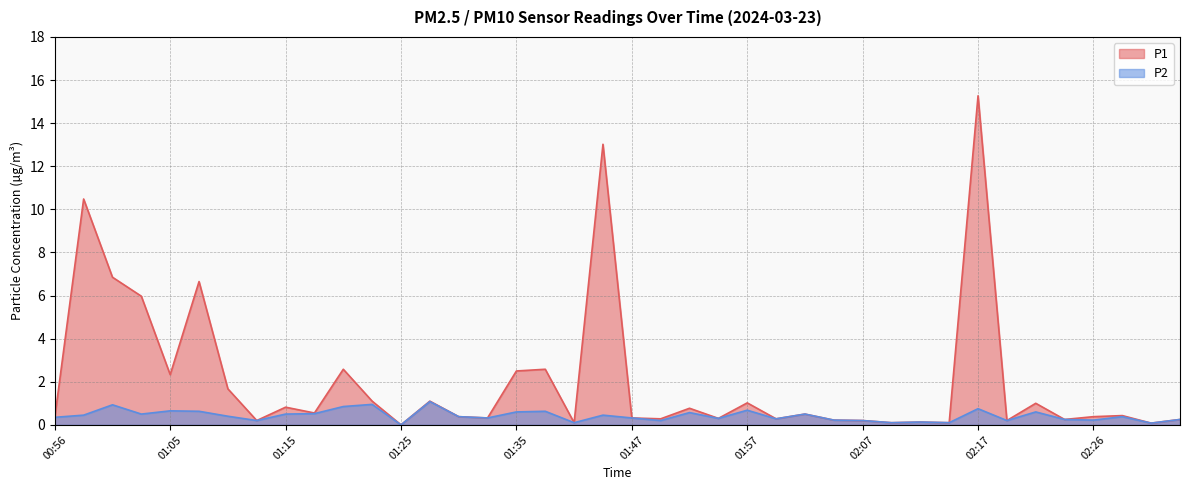

Where is the first local maximum for P1?

00:58